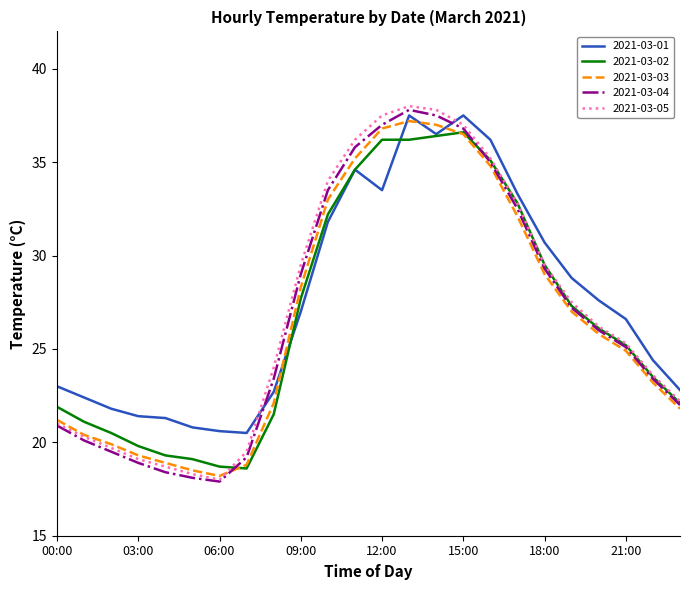

After their last crossing, which series has the higher values: 2021-03-05 or 2021-03-01?

2021-03-01